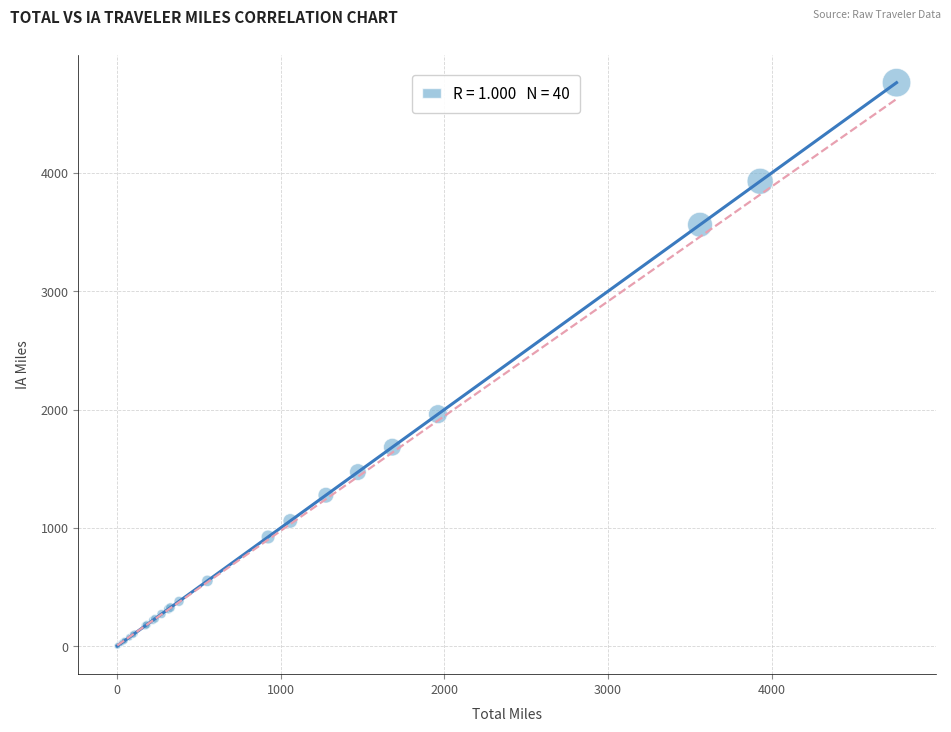

What Y value in the scatter plot is closest to 2382?

1961.4